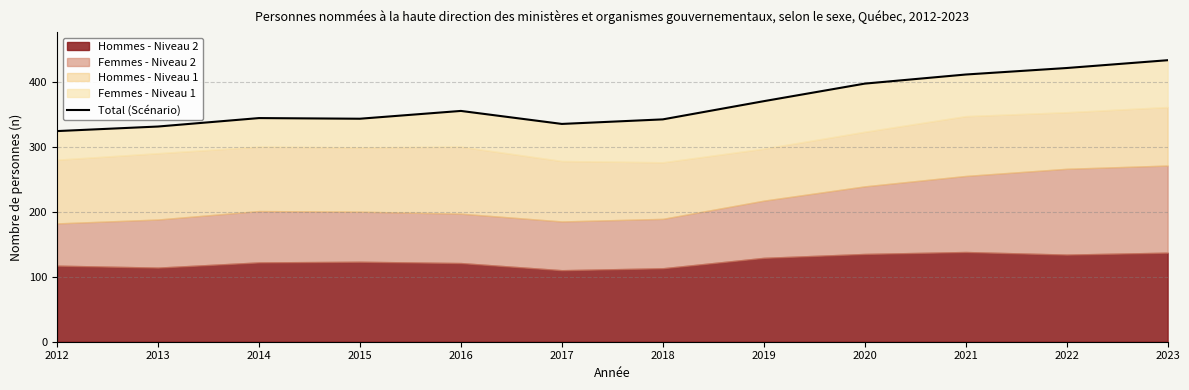

Rank the categories by value from lowest to highest.

2012, 2013, 2017, 2018, 2015, 2014, 2016, 2019, 2020, 2021, 2022, 2023